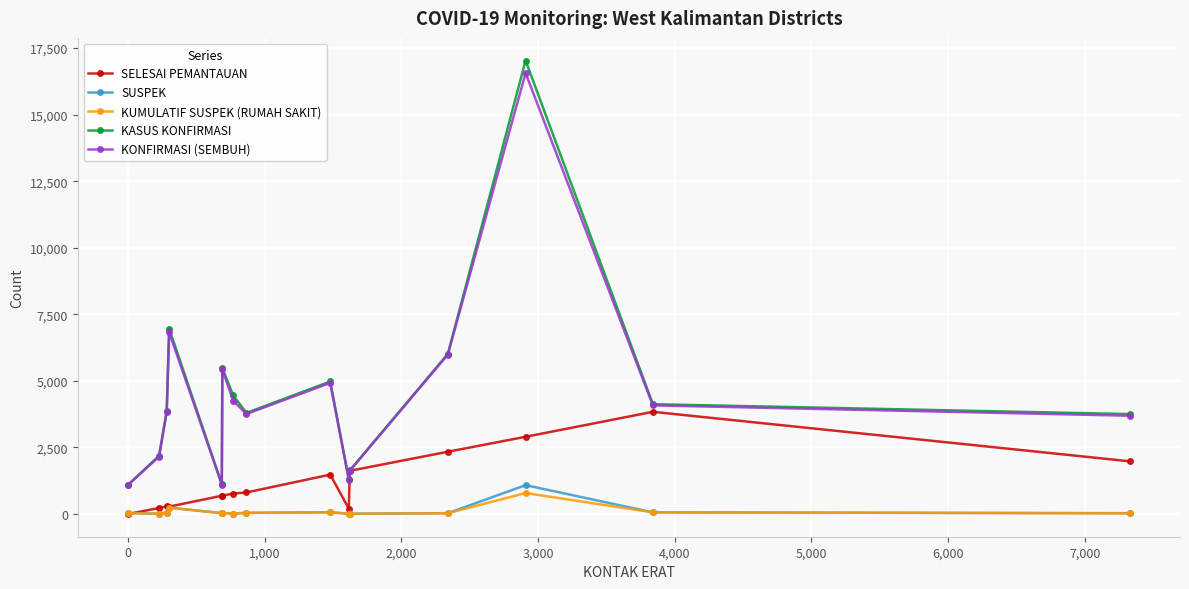

What are all the series names shown in the legend?

SELESAI PEMANTAUAN, SUSPEK, KUMULATIF SUSPEK (RUMAH SAKIT), KASUS KONFIRMASI, KONFIRMASI (SEMBUH)